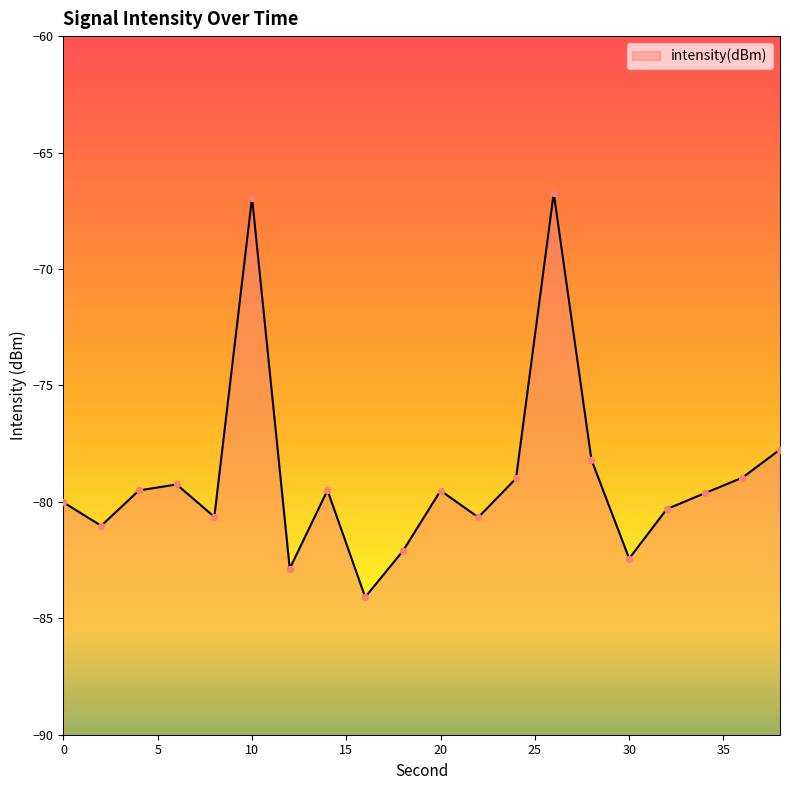

What is the change in value from 12 to 16?

-1.2